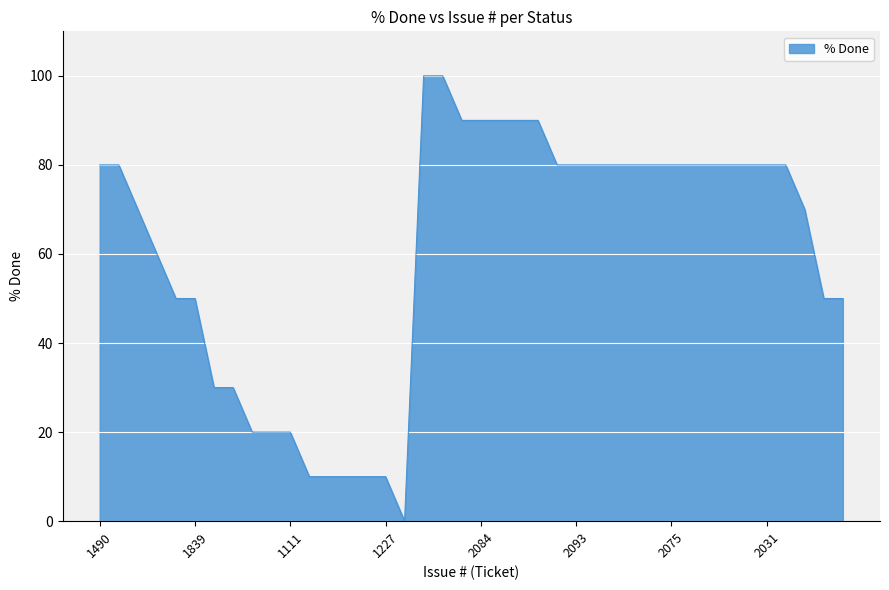

What is the maximum value shown in the chart?

100